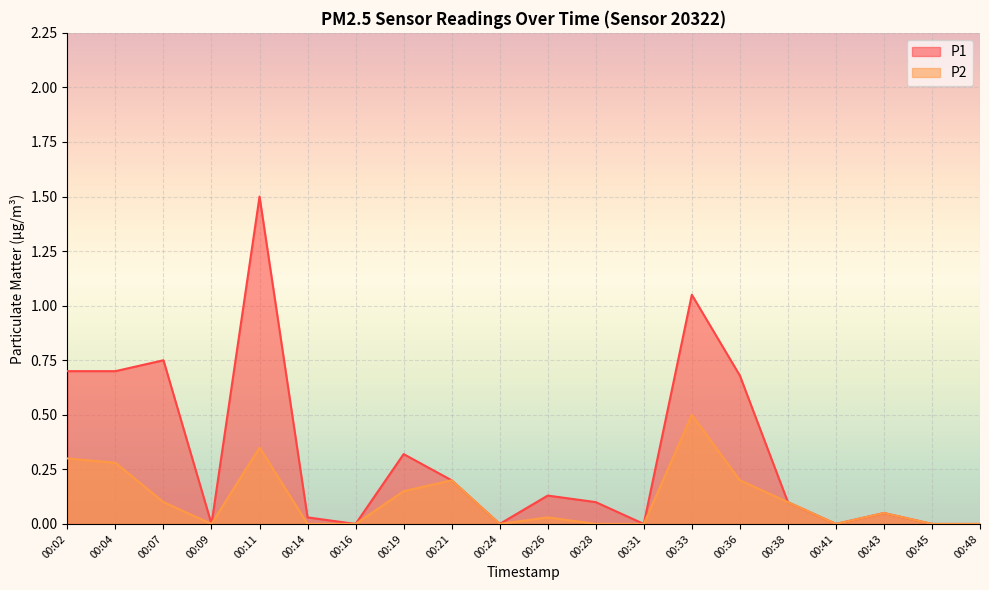

True or false: P2 has a value of 0.3 at 00:48.

False